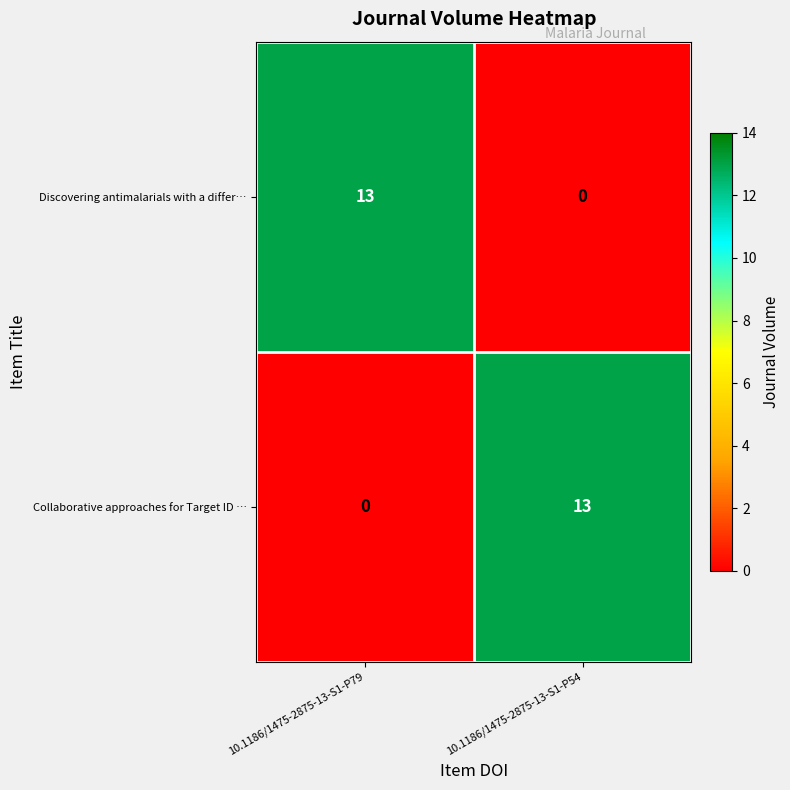

What is the sum of all Discovering antimalarials with a differ… values?

13